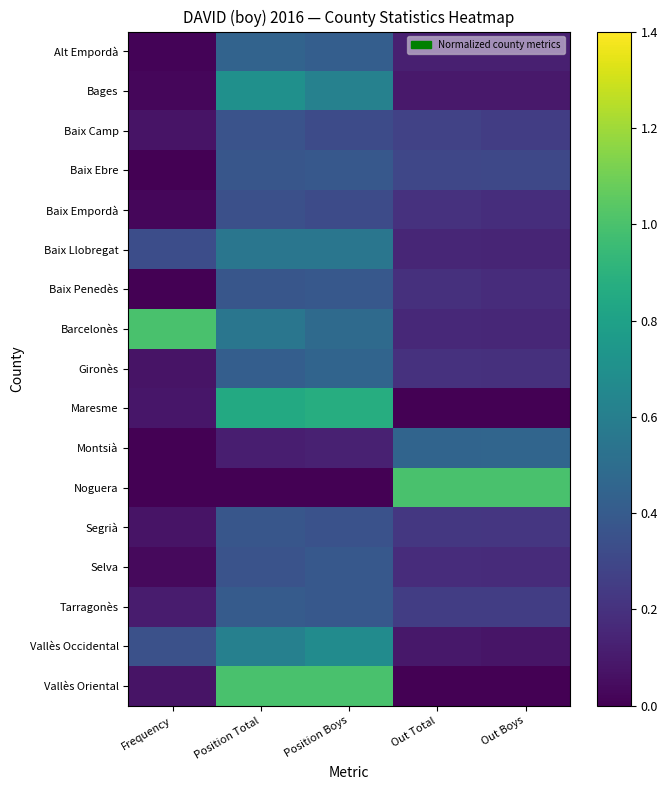

What is the difference between the highest and lowest values at Frequency?

1.0